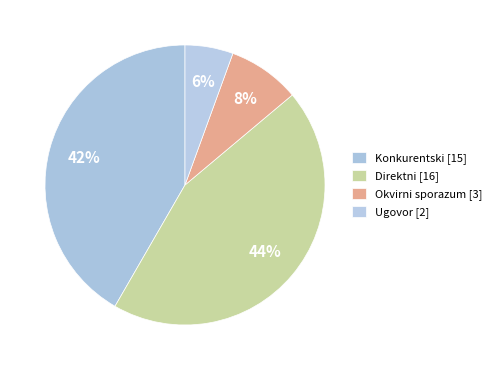

How many segments does this pie chart have?

4